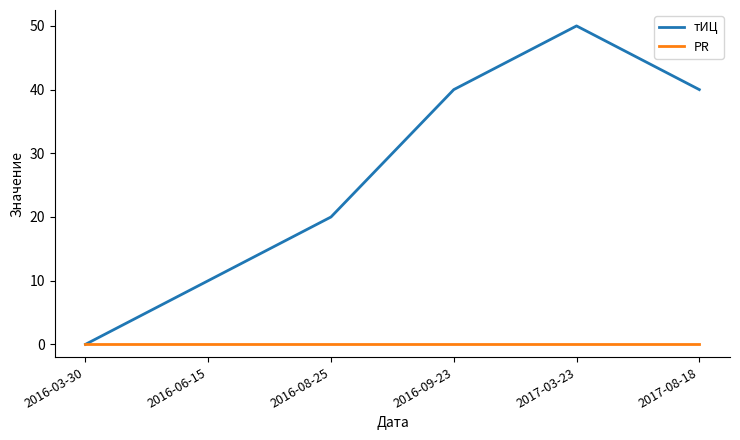

What is the maximum value for тИЦ?

50